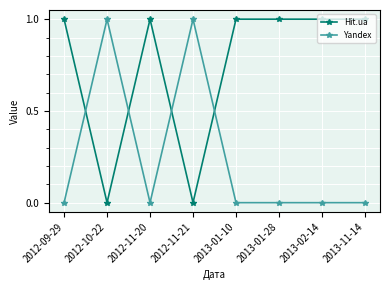

How many series are shown in this chart?

2